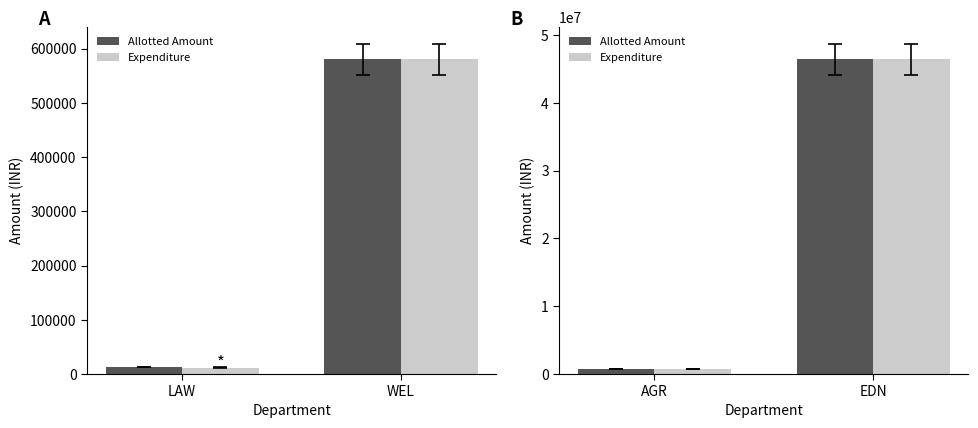

Which series has the largest range (max minus min)?

Allotted Amount